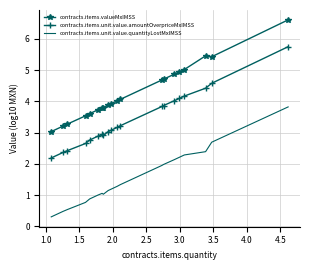

What is the minimum value for contracts.items.unit.value.quantityLostMxIMSS?

0.3